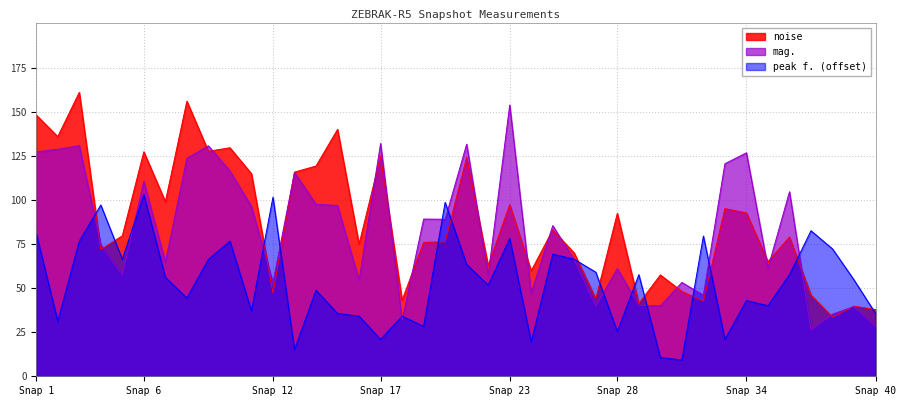

True or false: peak f. has a value of 18.2 at 21.

False